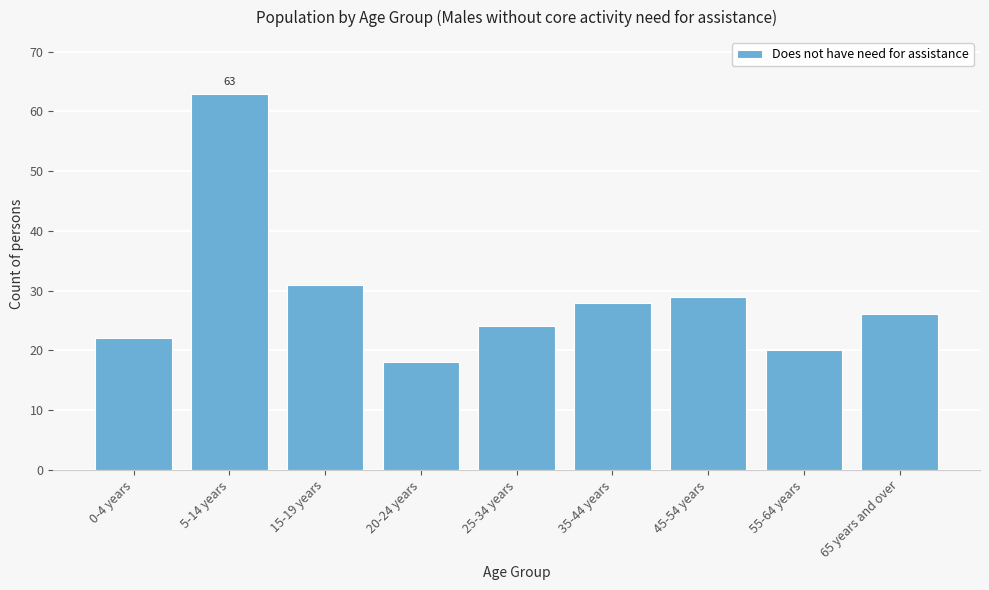

Reading left to right, list all the values displayed in this chart.

0-4 years=22	5-14 years=63	15-19 years=31	20-24 years=18	25-34 years=24	35-44 years=28	45-54 years=29	55-64 years=20	65 years and over=26